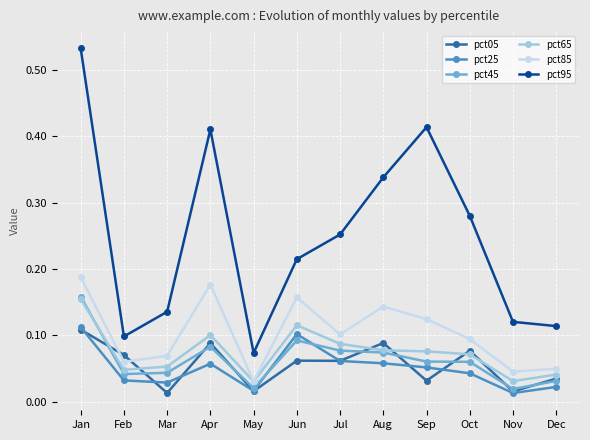

What are all the series names shown in the legend?

pct05, pct25, pct45, pct65, pct85, pct95